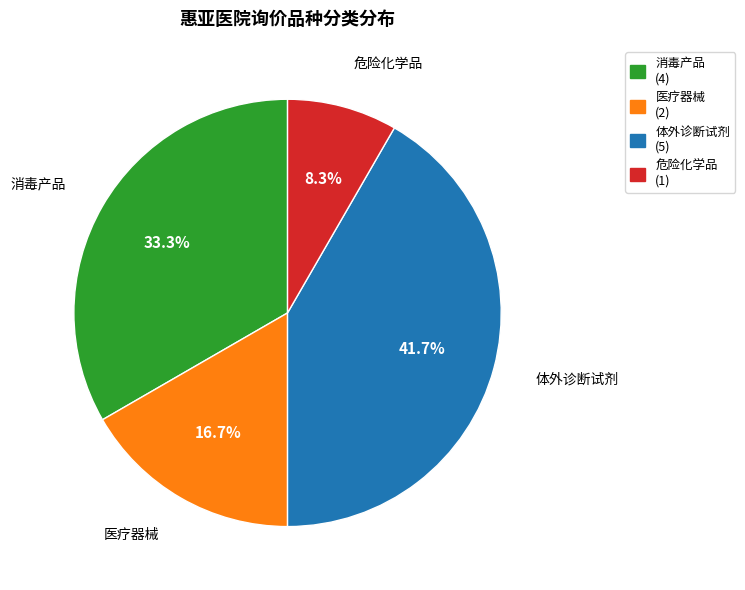

Which category has the smallest portion of the pie?

危险化学品